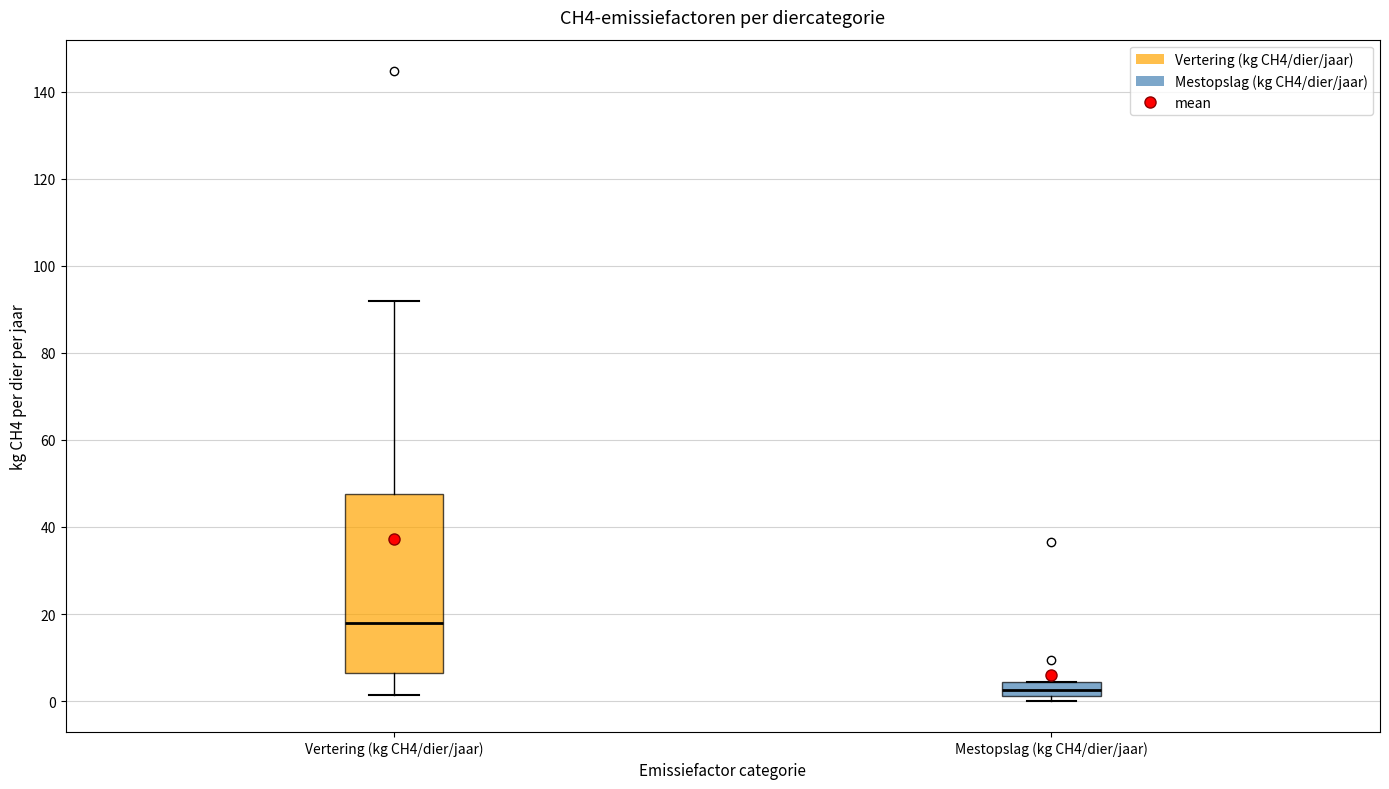

Which box has the highest median line?

Vertering (kg CH4/dier/jaar)